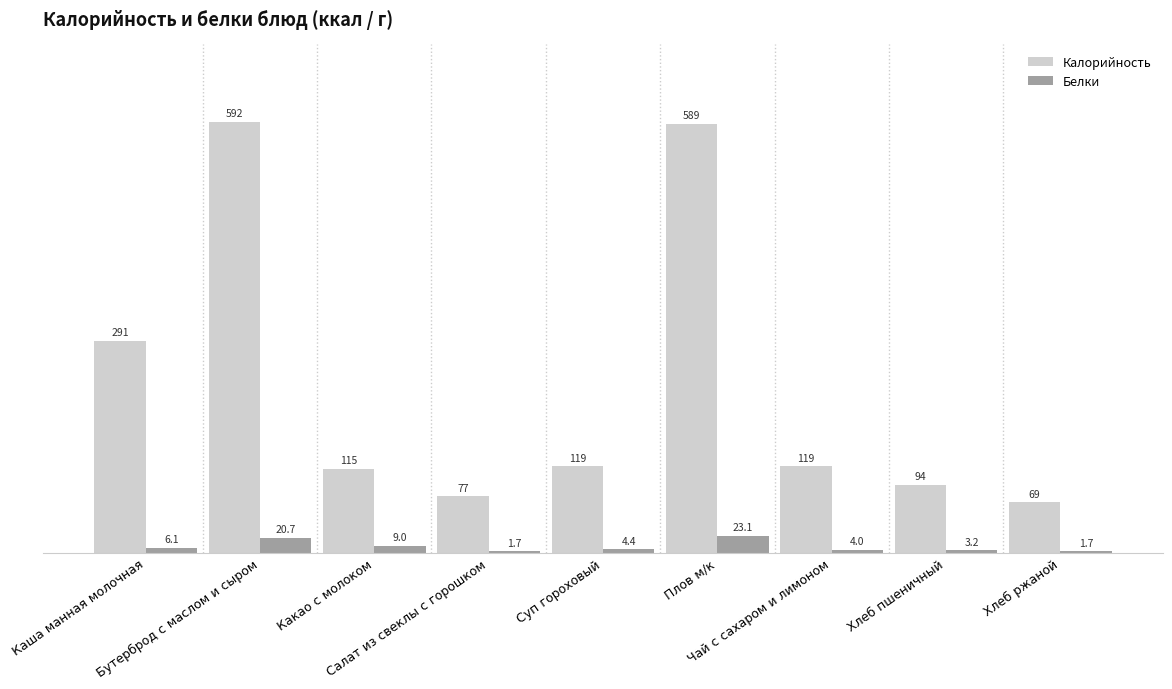

What is the total value across all series at Чай с сахаром и лимоном?

122.6